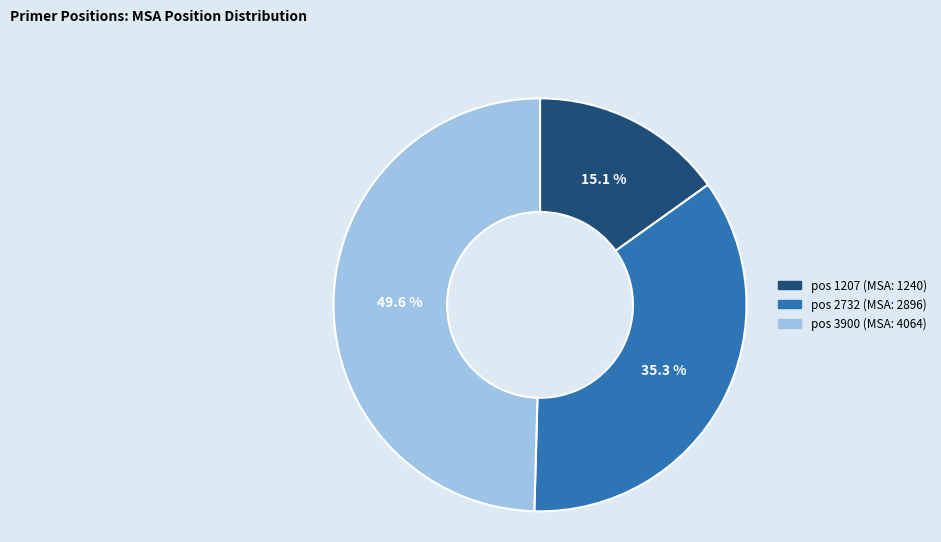

Is there a majority slice in this chart?

No